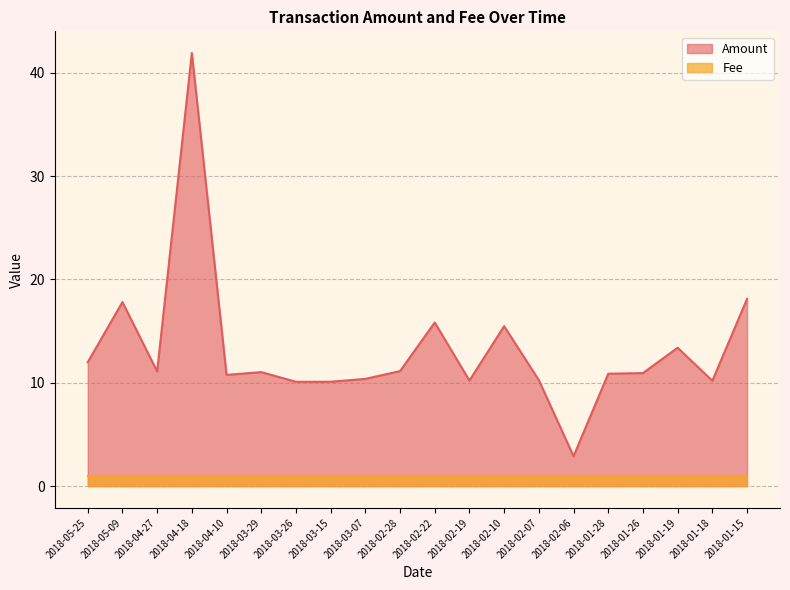

What is the ratio of the value at 2018-01-19 to the value at 2018-02-22?

0.8